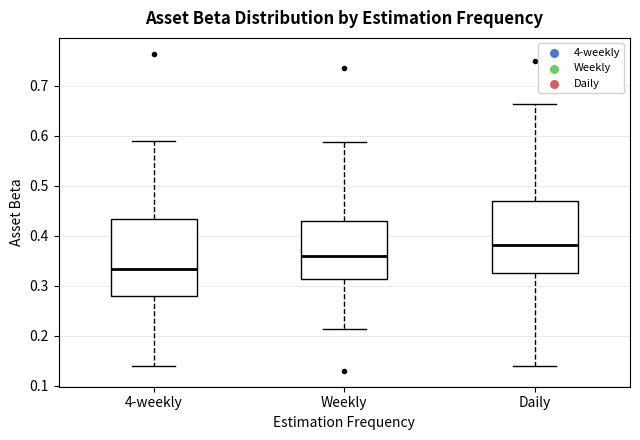

Reading left to right, read every box against the y-axis: the position of its median line, the range the box covers, and the ends of its whiskers. The values are not printed on the chart, so give them approximately, as read against the axis.

4-weekly: median 0.33, box 0.28 to 0.43, whiskers 0.14 to 0.59
Weekly: median 0.36, box 0.31 to 0.43, whiskers 0.21 to 0.59
Daily: median 0.38, box 0.33 to 0.47, whiskers 0.14 to 0.66